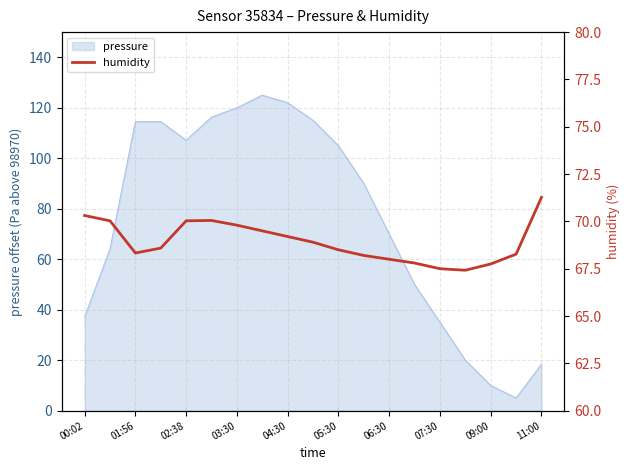

What is the difference between the second highest and minimum values?

2.9